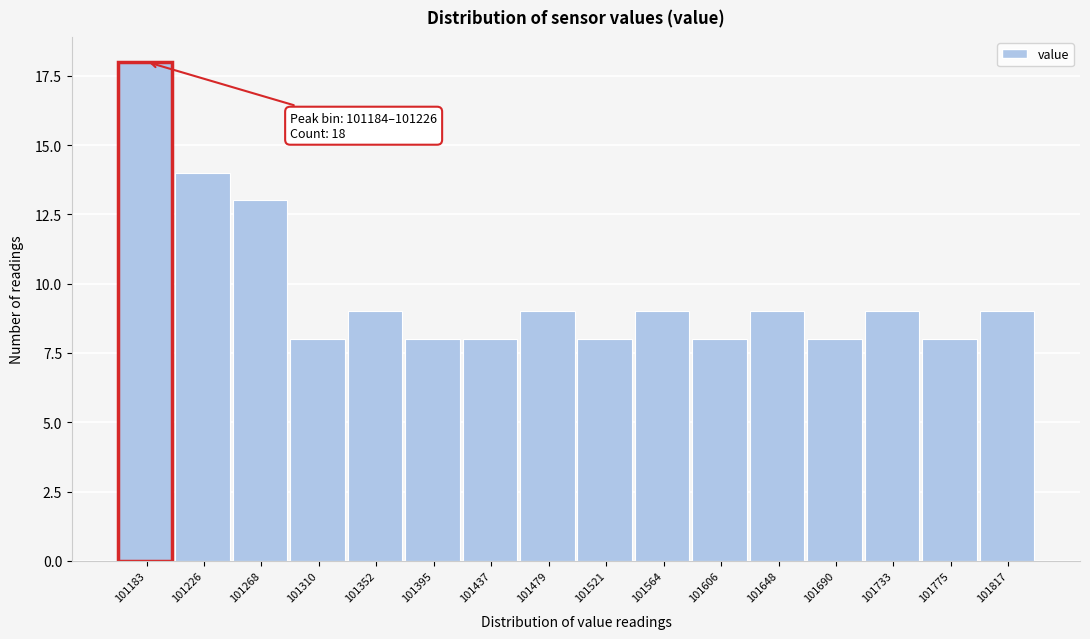

Reading left to right, list all the values displayed in this chart.

18	14	13	8	9	8	8	9	8	9	8	9	8	9	8	9